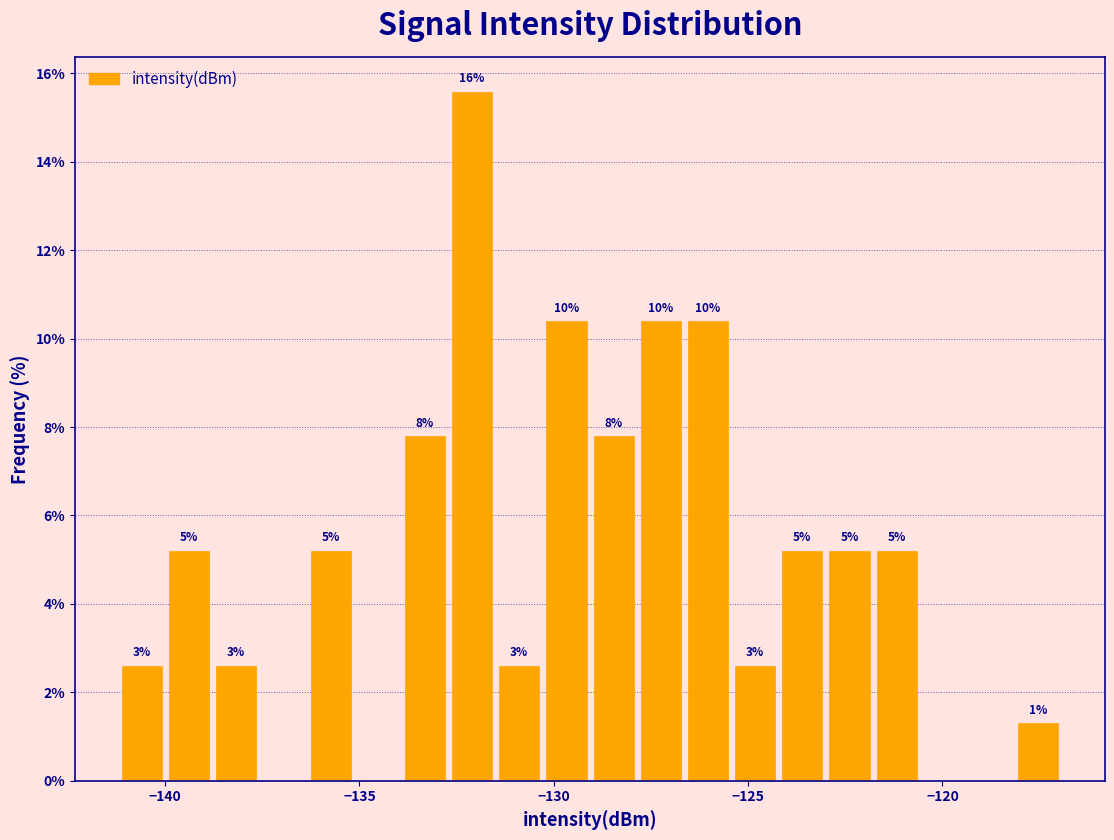

Read against the x-axis, roughly where is the centre of the tallest bar?

-132.0